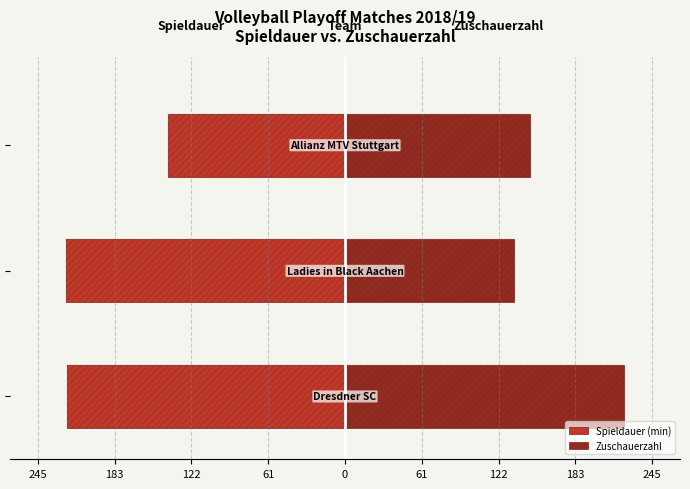

Is the value of Spieldauer (min) at 122 greater than the value of Zuschauerzahl at 122?

No